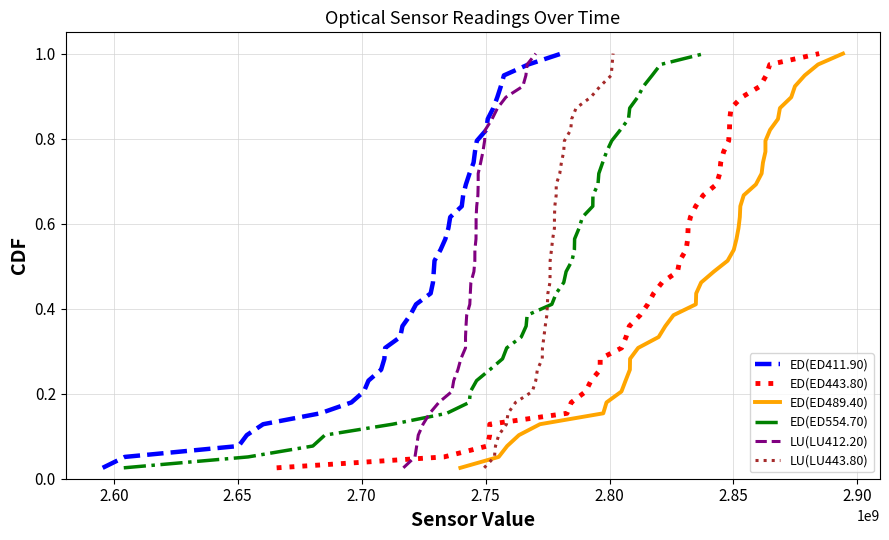

Reading left to right, extract all data points from this chart.

ED(ED411.90): 0.0	0.1	0.1	0.1	0.1	0.2	0.2	0.2	0.2	0.3	0.3	0.3	0.3	0.4	0.4	0.4	0.4	0.5	0.5	0.5	0.5	0.6	0.6	0.6	0.6	0.7	0.7	0.7	0.7	0.8	0.8	0.8	0.8	0.9	0.9	0.9	0.9	1.0	1.0
ED(ED443.80): 0.0	0.1	0.1	0.1	0.1	0.2	0.2	0.2	0.2	0.3	0.3	0.3	0.3	0.4	0.4	0.4	0.4	0.5	0.5	0.5	0.5	0.6	0.6	0.6	0.6	0.7	0.7	0.7	0.7	0.8	0.8	0.8	0.8	0.9	0.9	0.9	0.9	1.0	1.0
ED(ED489.40): 0.0	0.1	0.1	0.1	0.1	0.2	0.2	0.2	0.2	0.3	0.3	0.3	0.3	0.4	0.4	0.4	0.4	0.5	0.5	0.5	0.5	0.6	0.6	0.6	0.6	0.7	0.7	0.7	0.7	0.8	0.8	0.8	0.8	0.9	0.9	0.9	0.9	1.0	1.0
ED(ED554.70): 0.0	0.1	0.1	0.1	0.1	0.2	0.2	0.2	0.2	0.3	0.3	0.3	0.3	0.4	0.4	0.4	0.4	0.5	0.5	0.5	0.5	0.6	0.6	0.6	0.6	0.7	0.7	0.7	0.7	0.8	0.8	0.8	0.8	0.9	0.9	0.9	0.9	1.0	1.0
LU(LU412.20): 0.0	0.1	0.1	0.1	0.1	0.2	0.2	0.2	0.2	0.3	0.3	0.3	0.3	0.4	0.4	0.4	0.4	0.5	0.5	0.5	0.5	0.6	0.6	0.6	0.6	0.7	0.7	0.7	0.7	0.8	0.8	0.8	0.8	0.9	0.9	0.9	0.9	1.0	1.0
LU(LU443.80): 0.0	0.1	0.1	0.1	0.1	0.2	0.2	0.2	0.2	0.3	0.3	0.3	0.3	0.4	0.4	0.4	0.4	0.5	0.5	0.5	0.5	0.6	0.6	0.6	0.6	0.7	0.7	0.7	0.7	0.8	0.8	0.8	0.8	0.9	0.9	0.9	0.9	1.0	1.0